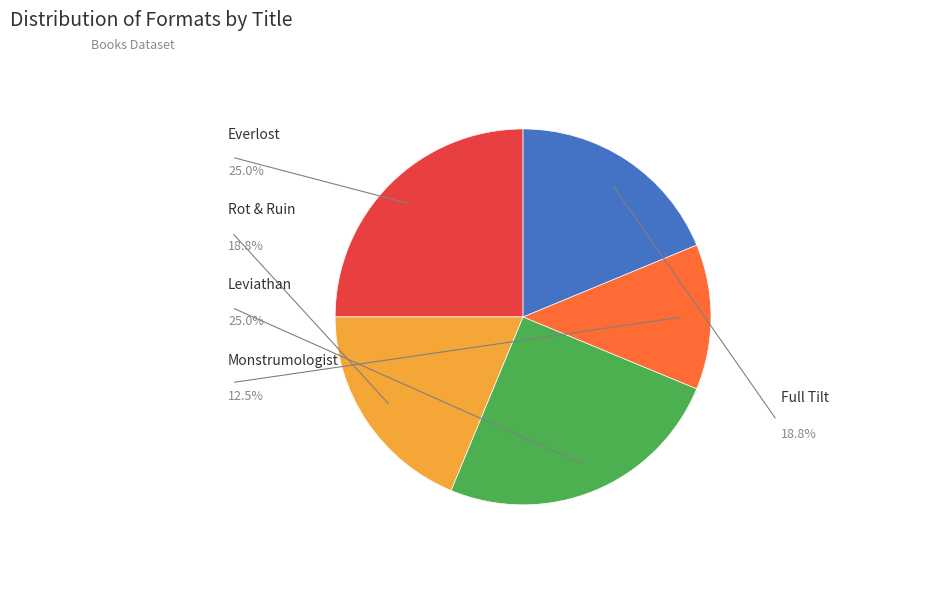

Is Everlost the majority of the pie?

No